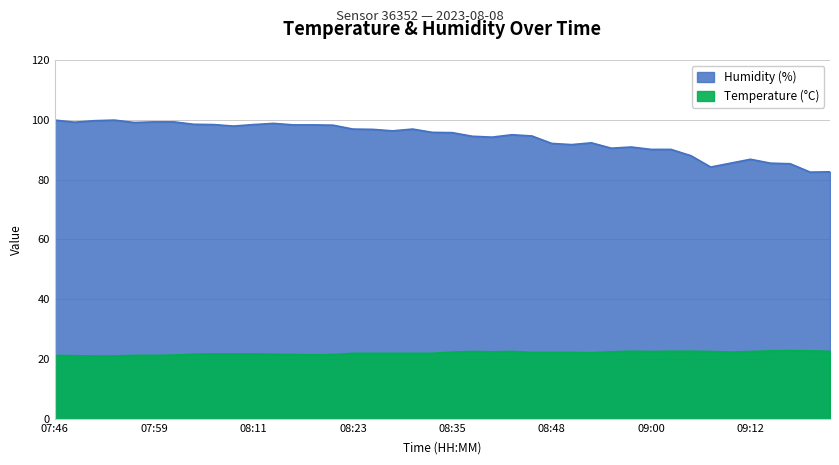

What is the difference between the temperature values at 09:15 and 08:50?

0.5